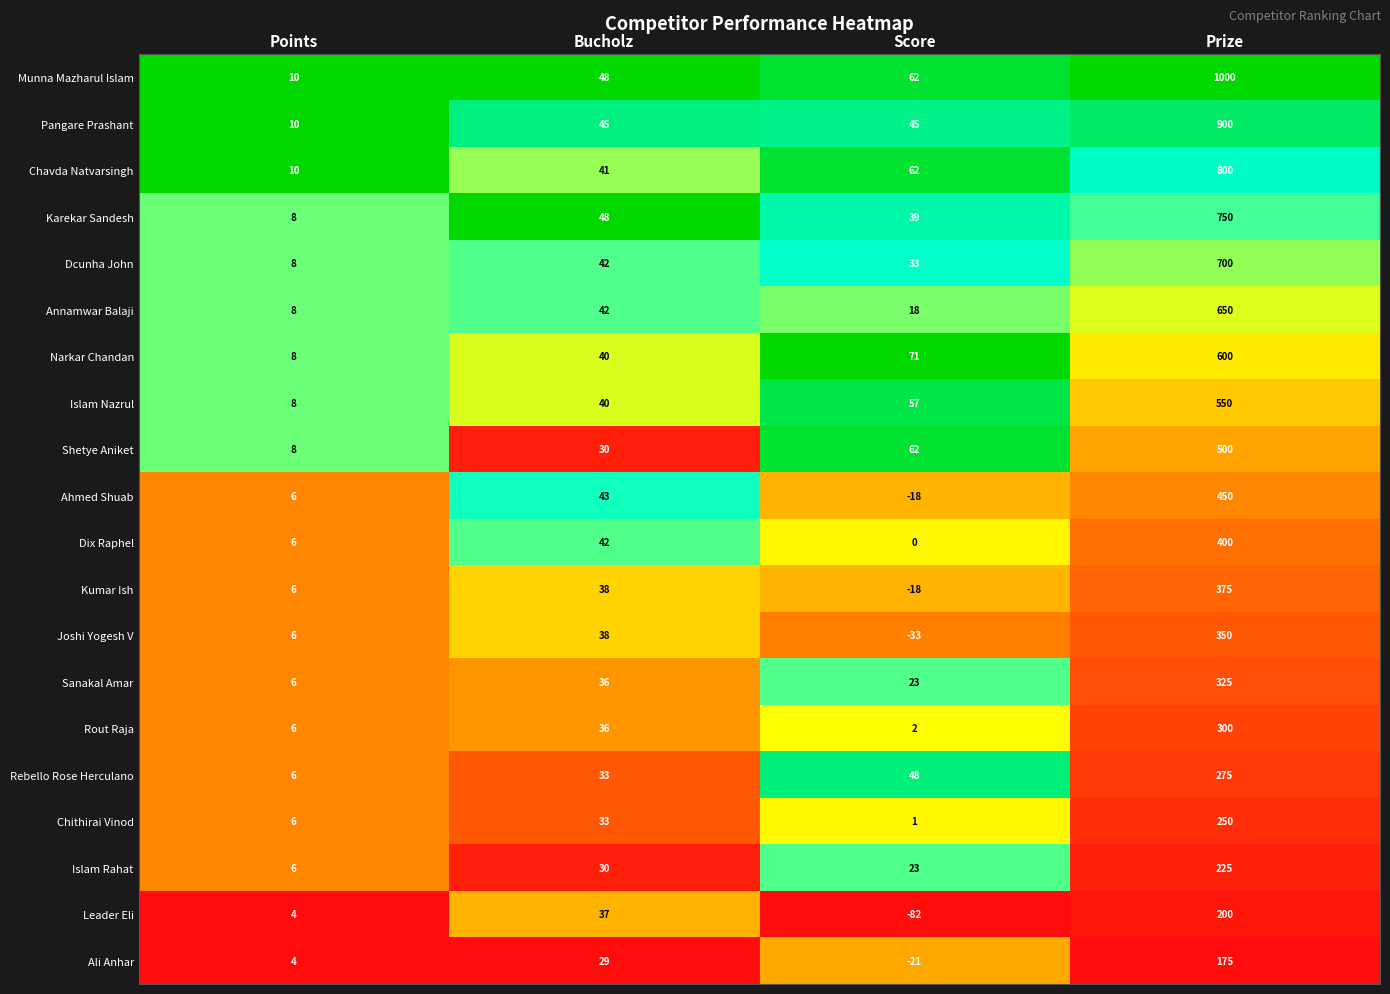

Which series has the widest spread of values?

Munna Mazharul Islam